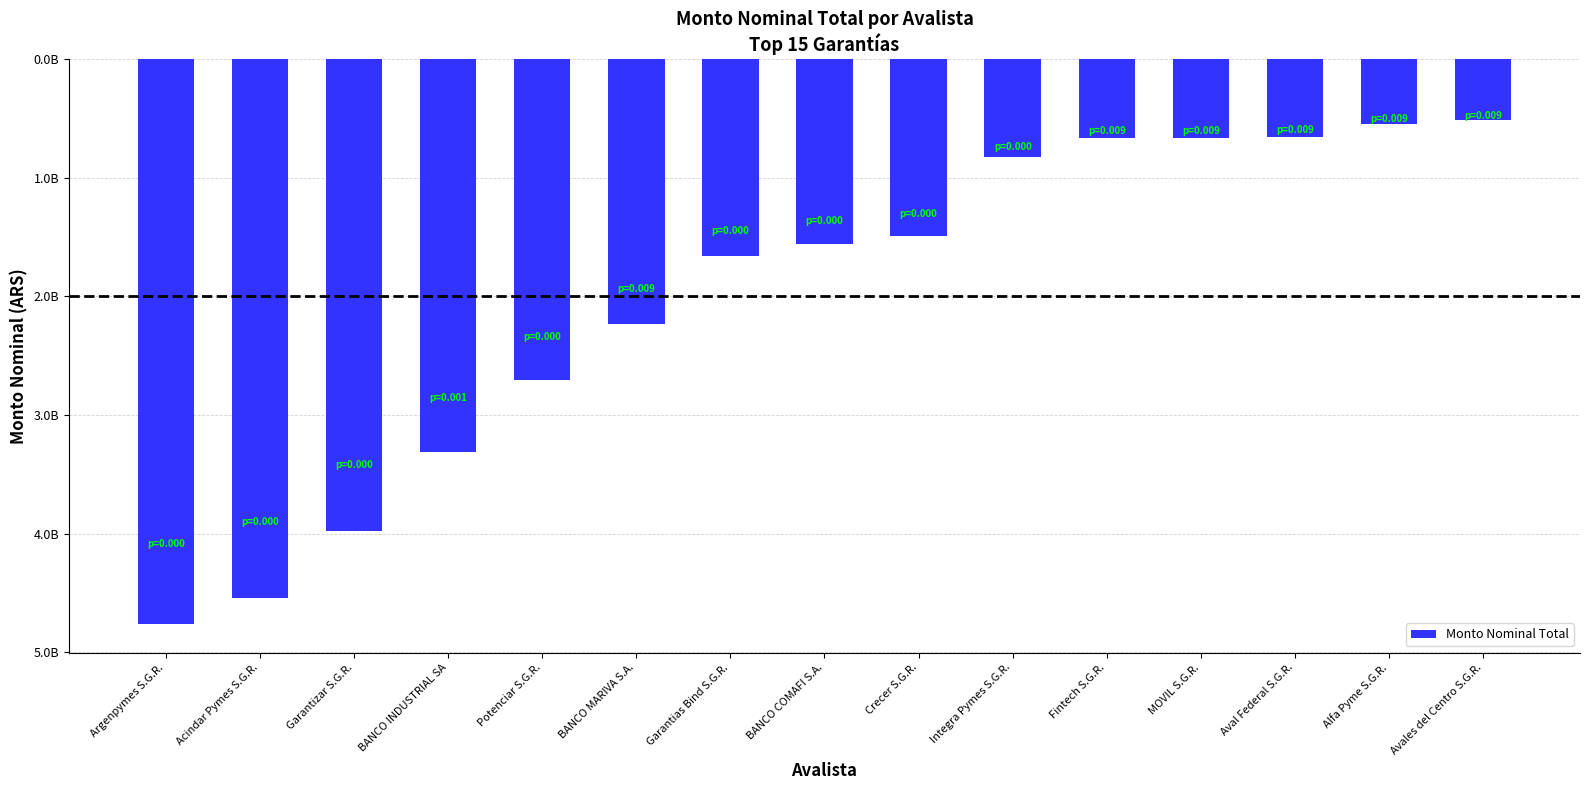

Does the chart contain any negative values?

Yes